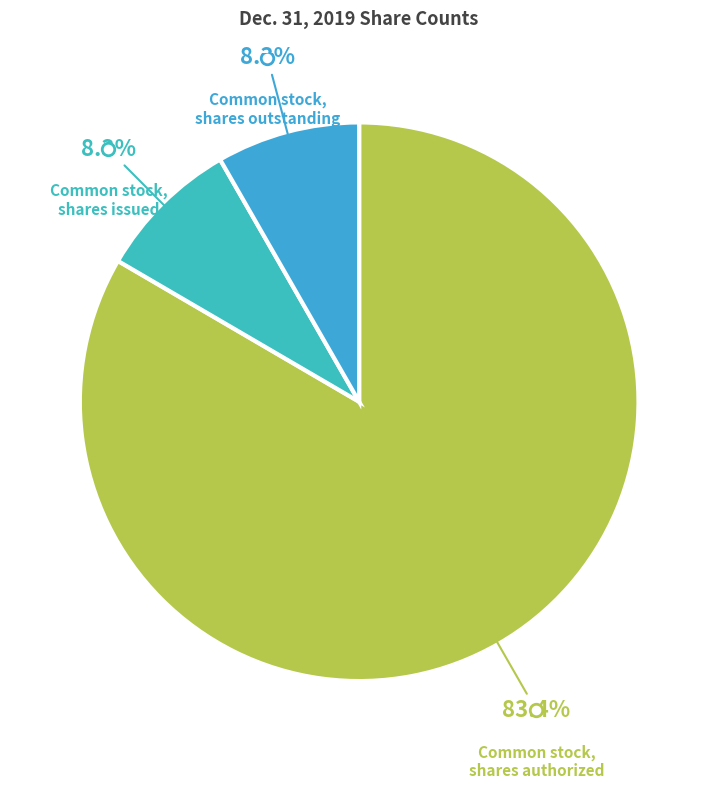

Count the number of slices in the pie.

3